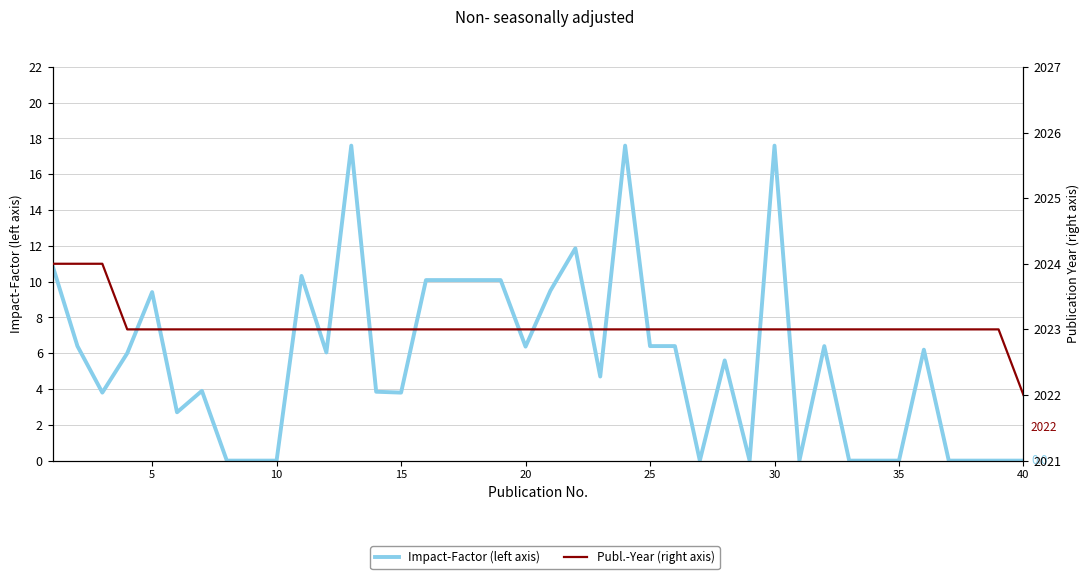

How many values in the Publ.-Year (right axis) series exceed 2023?

3